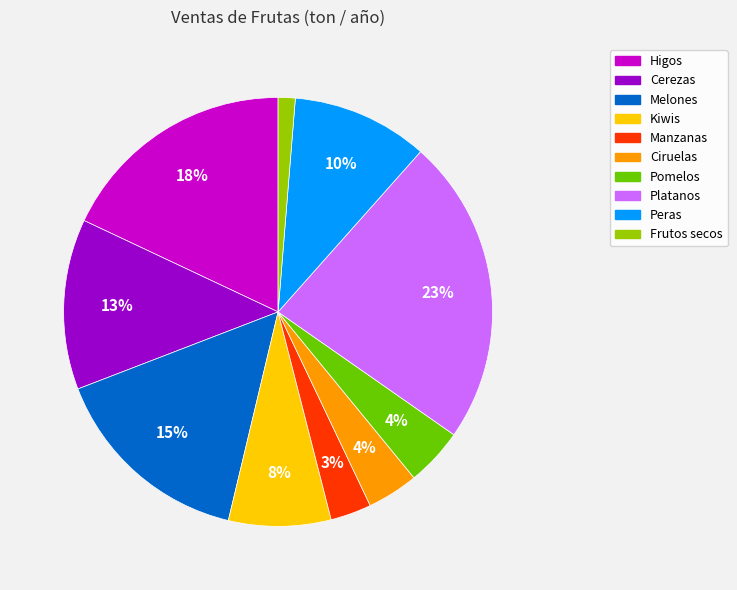

How many slices are in this pie chart?

10